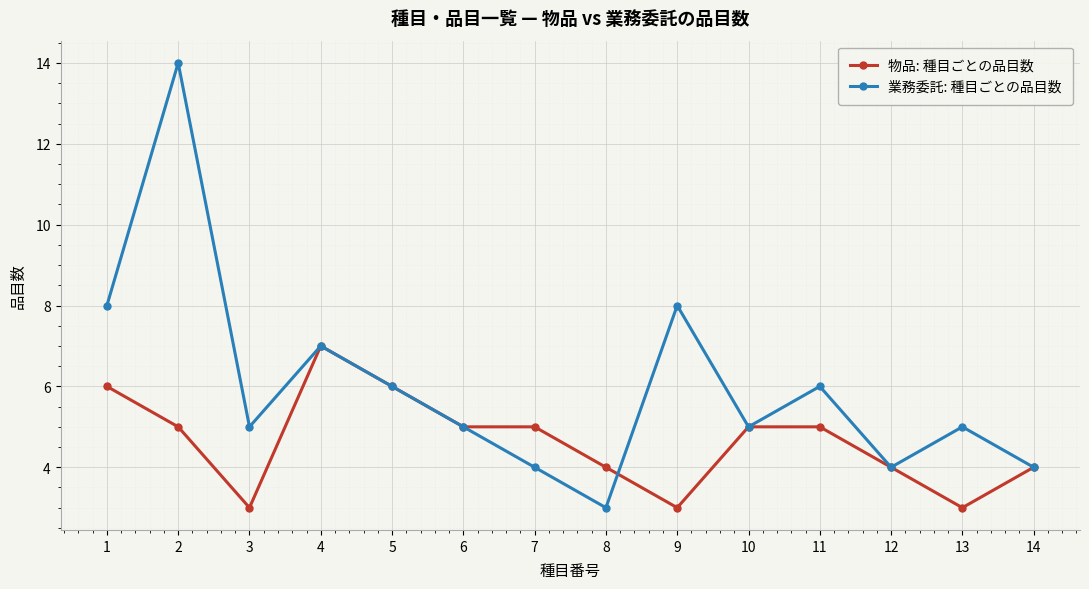

What is the approximate value of 業務委託: 種目ごとの品目数 at 1?

8